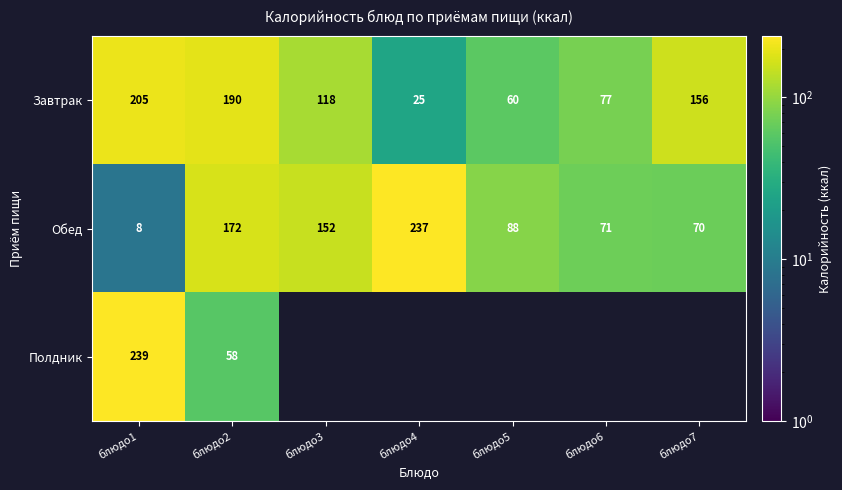

Which category has the highest value in the Обед series?

блюдо4